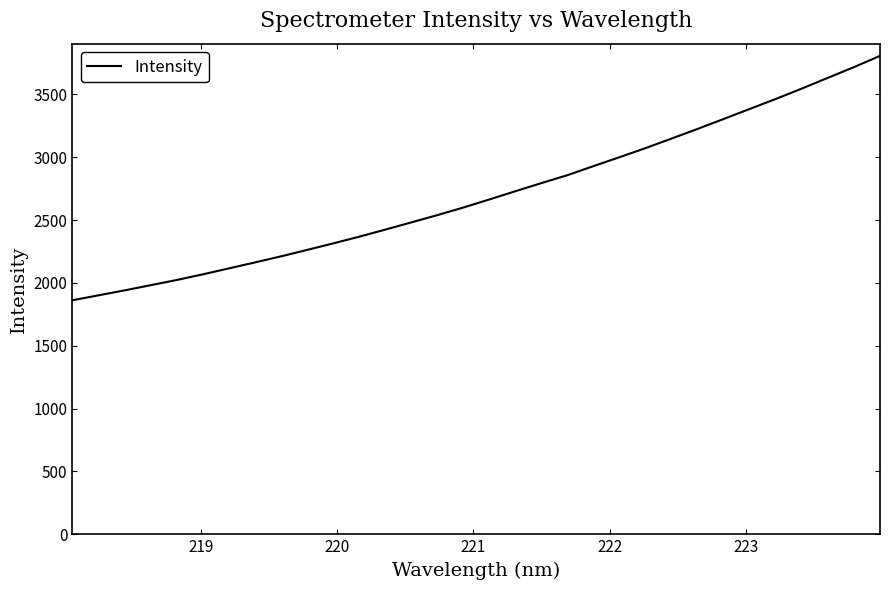

What is the smallest value displayed?

1862.7